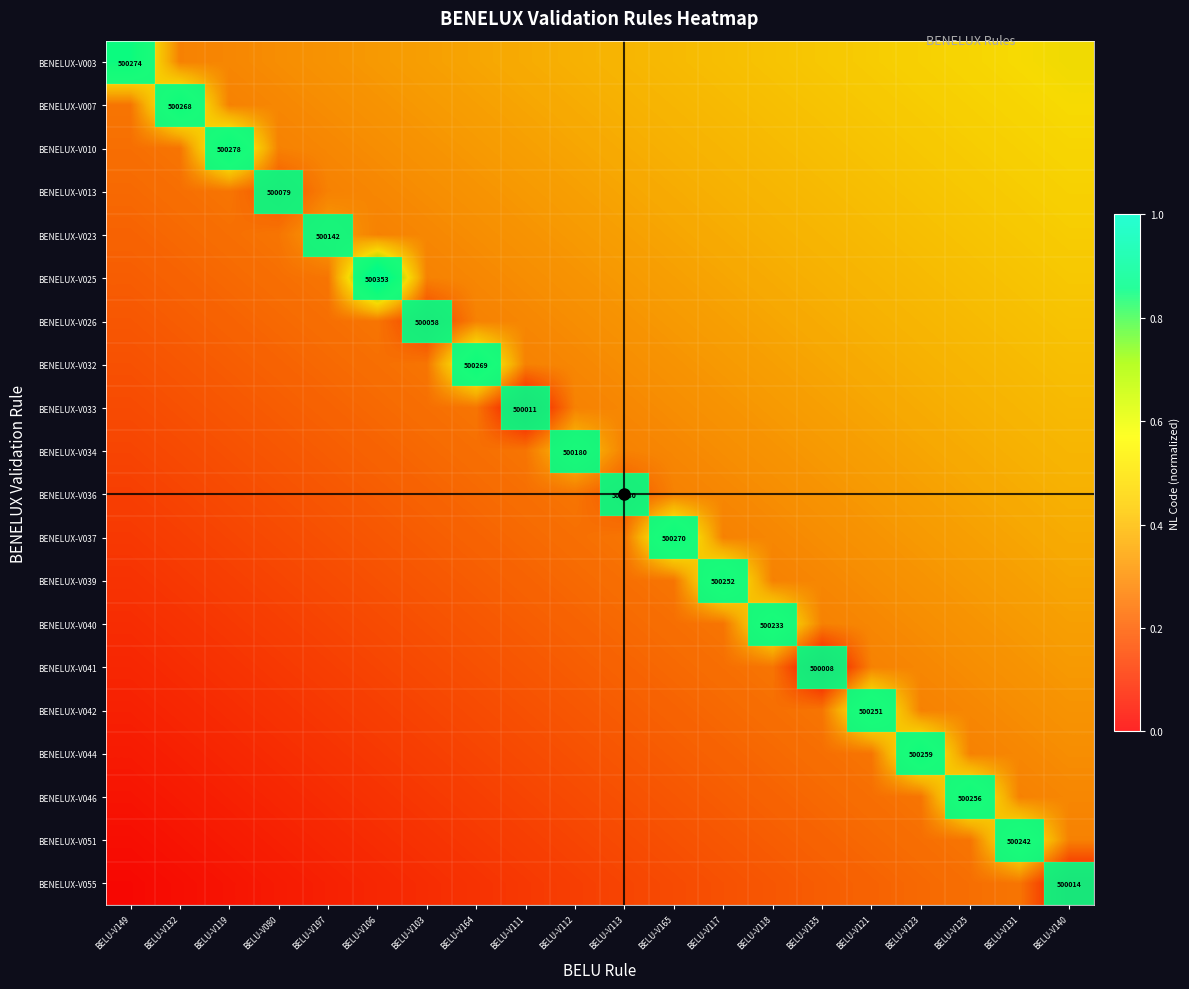

At how many categories does at least one series exceed 0?

20